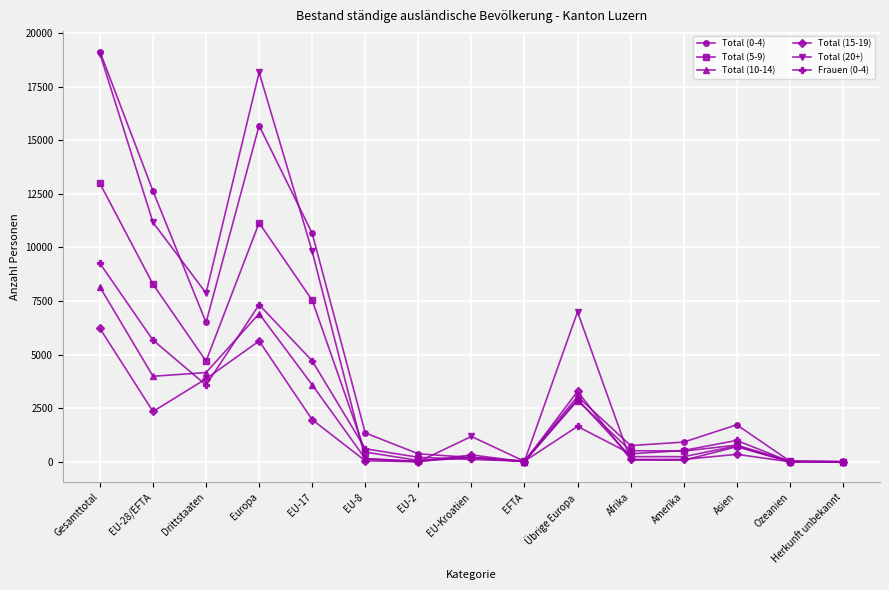

True or false: Total (0-4) has more than 1 points higher than both neighbors.

True